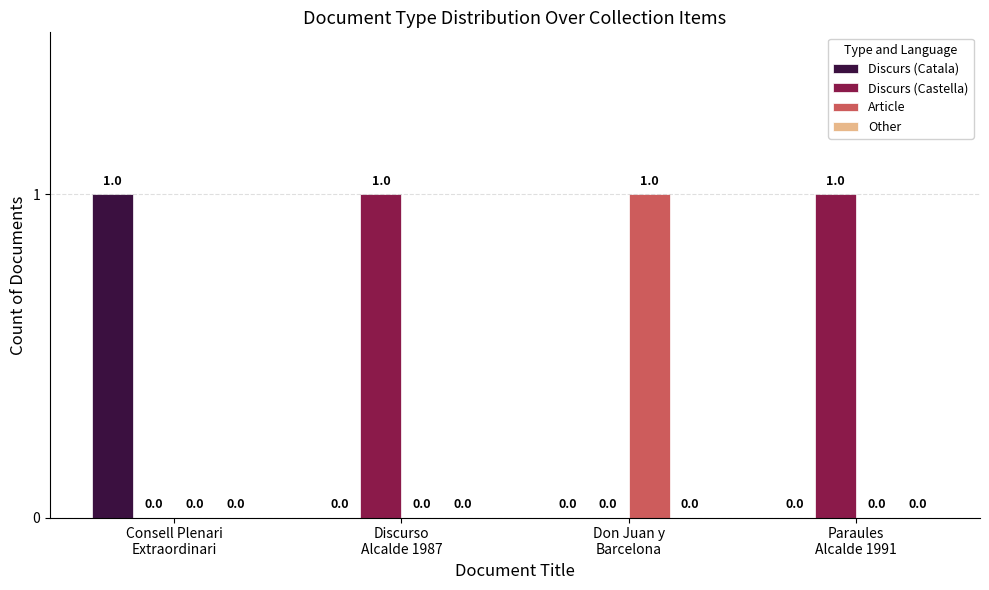

Are the bars grouped side by side (vs. stacked)?

Yes